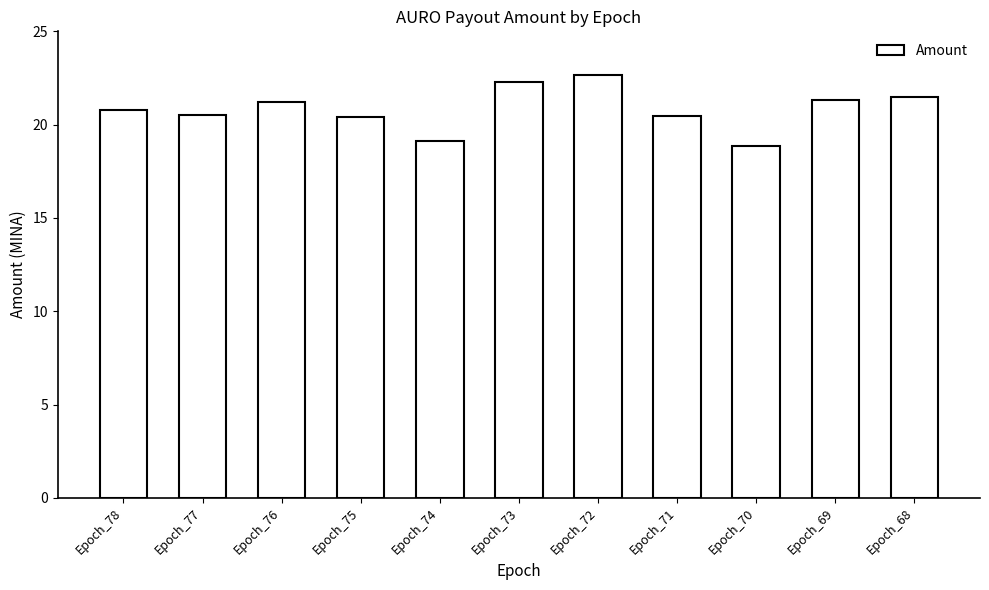

What is the value of the 1st bar from the left?

20.8